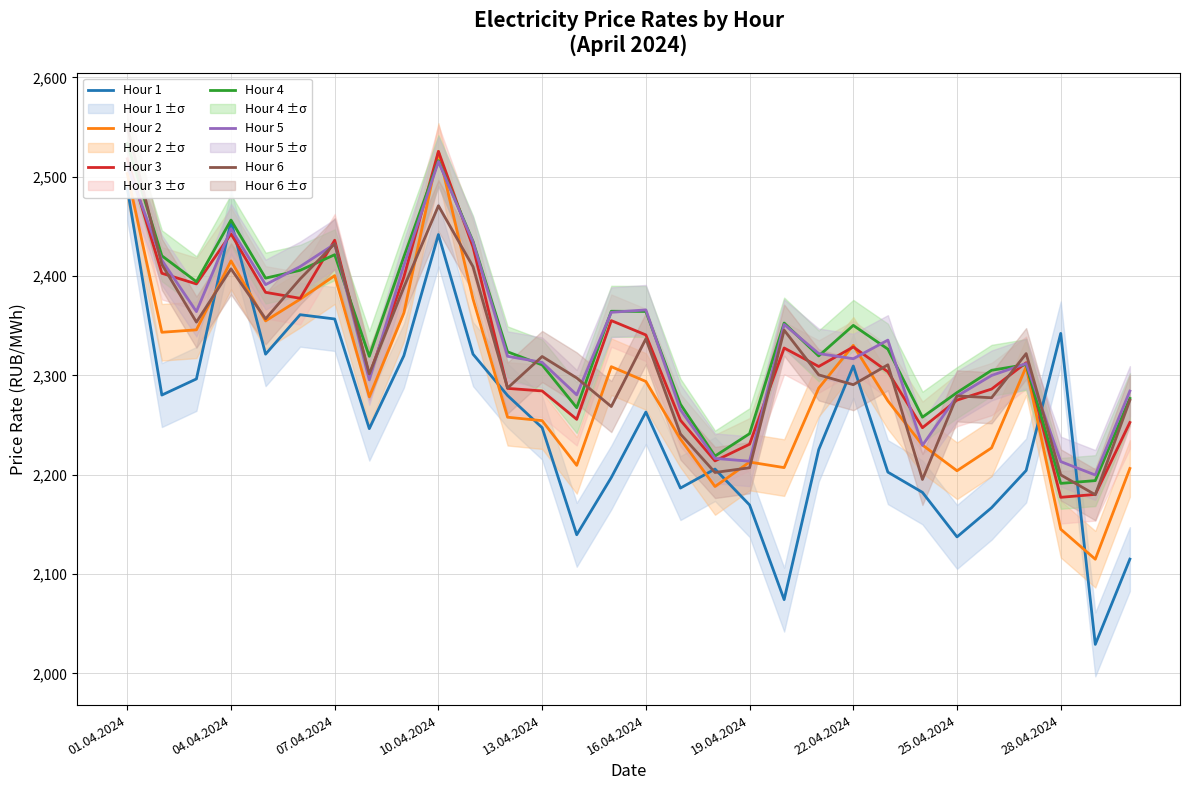

How many values in the Hour 5 series exceed 2321?

15